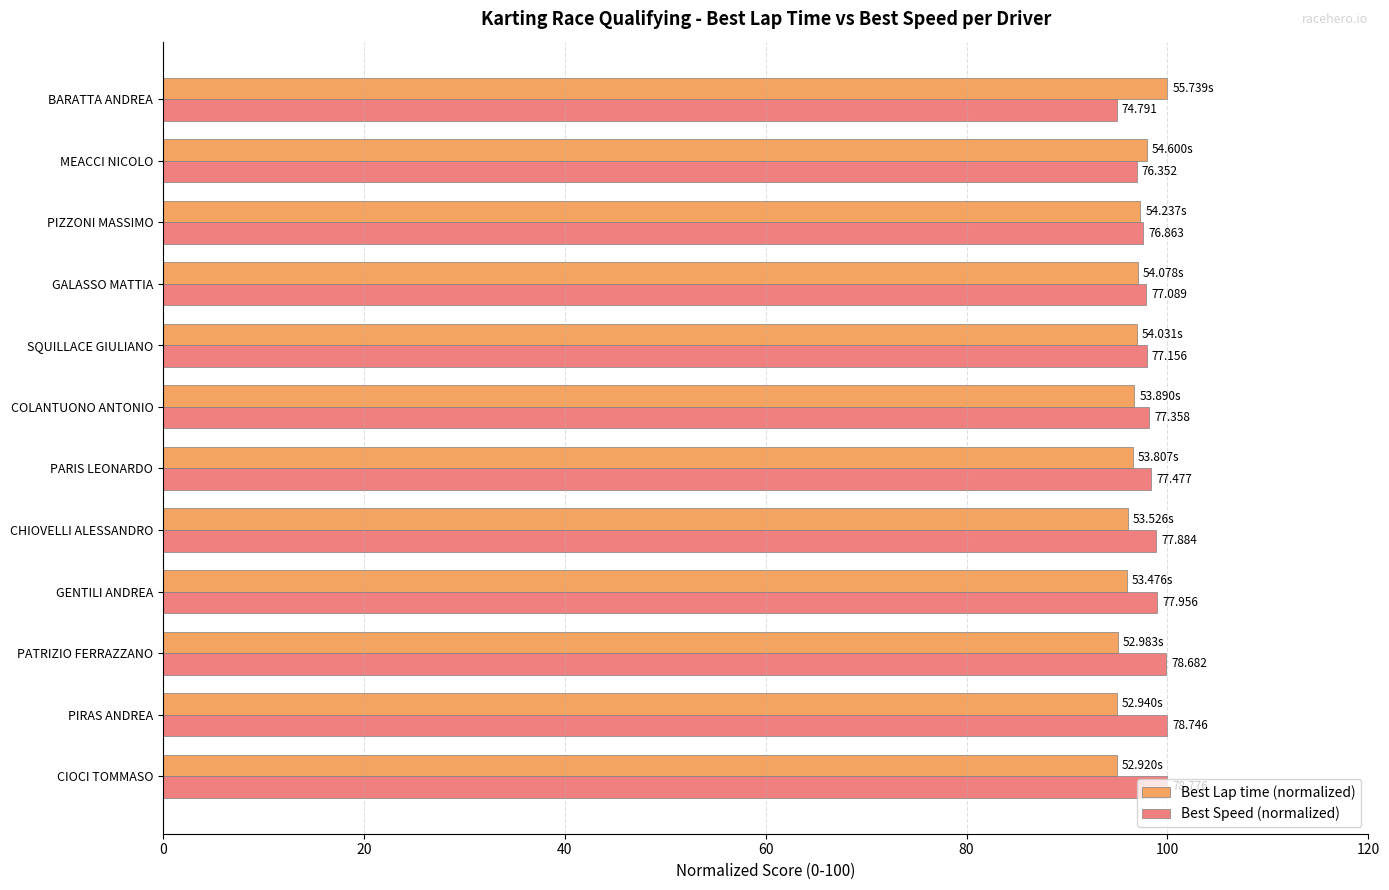

What are all the series names shown in the legend?

Best Lap time (normalized), Best Speed (normalized)